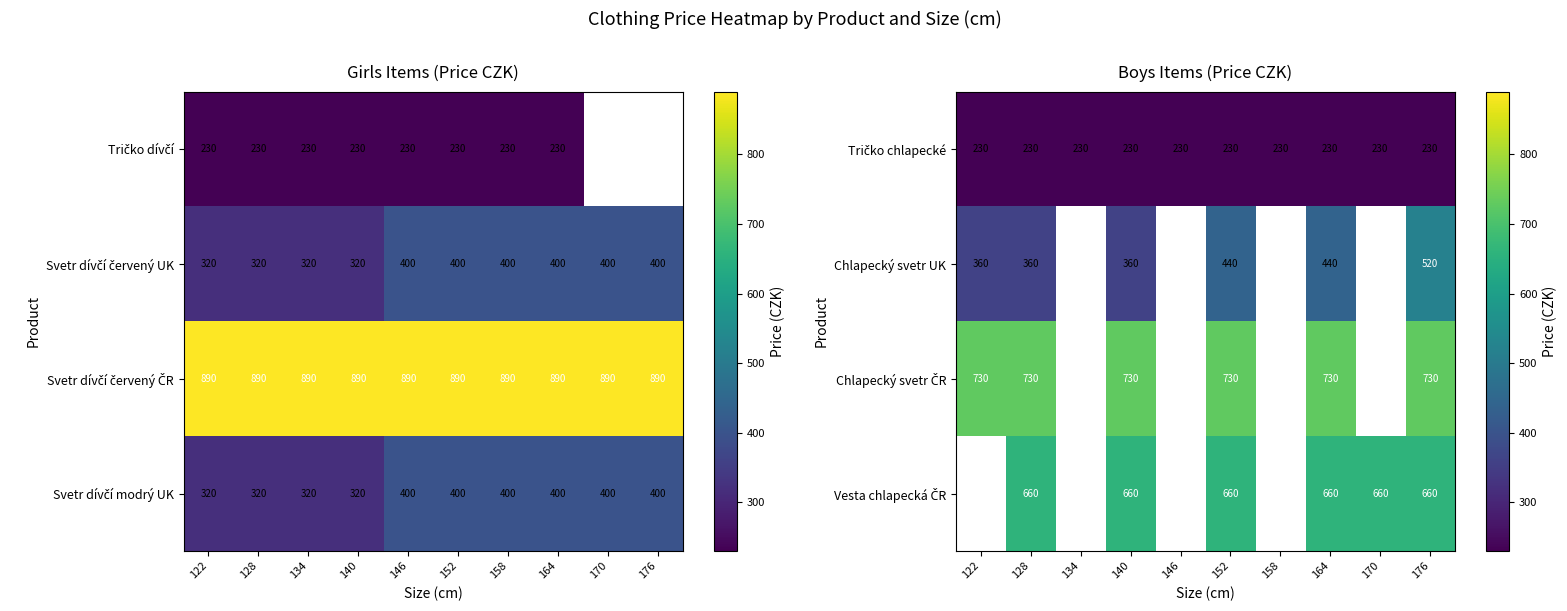

The value of Chlapecký svetr UK at 152 is 440. True or false?

True